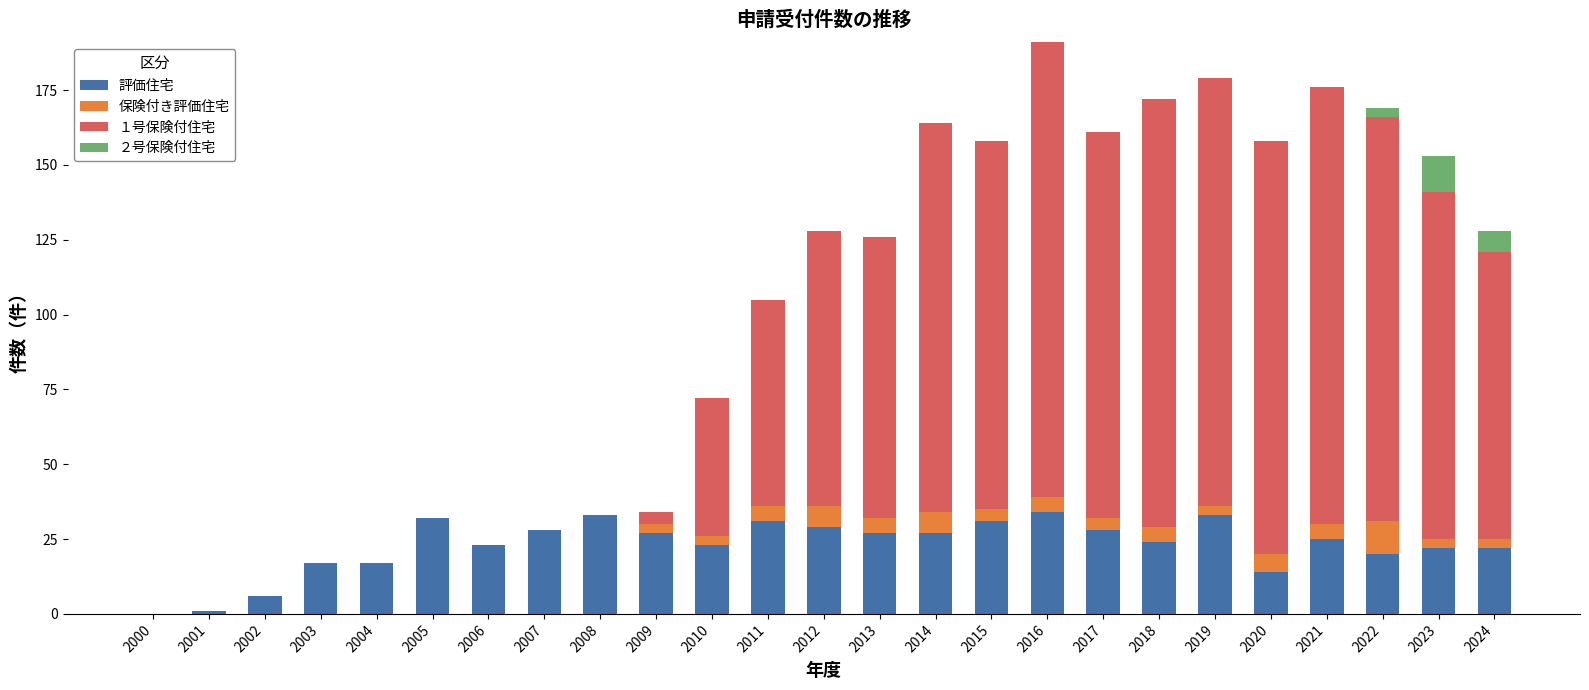

Does the chart contain stacked bars?

Yes